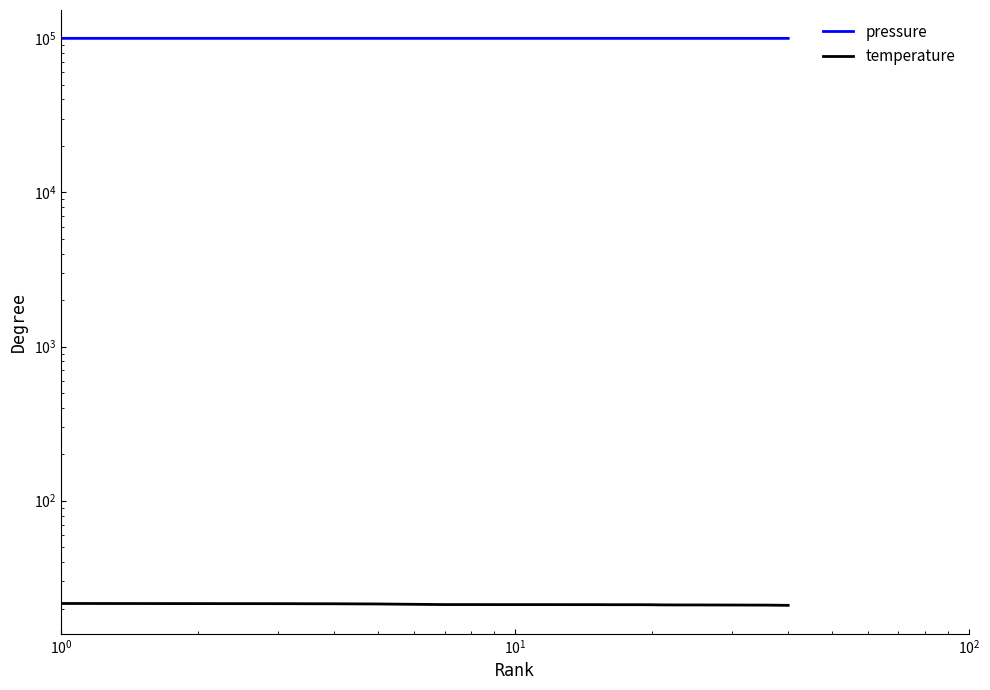

Rank the series by their maximum value, from highest to lowest.

pressure, temperature